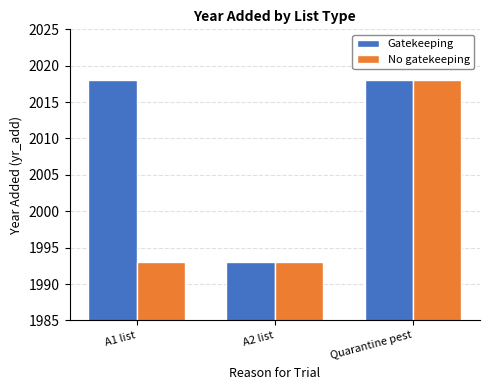

What is the highest value of the Gatekeeping series?

2018